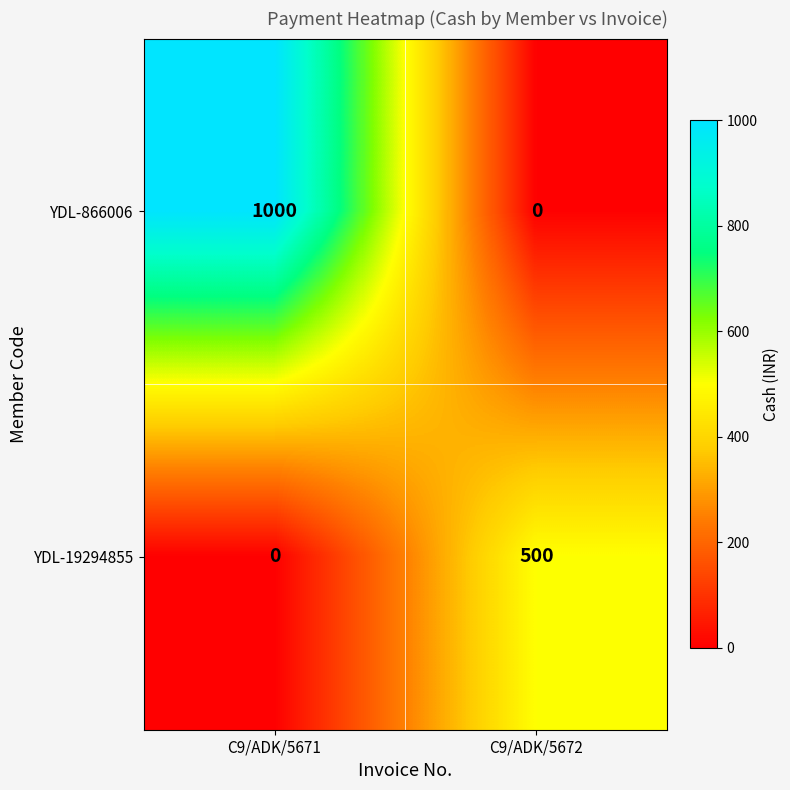

Which series has the largest range (max minus min)?

YDL-866006